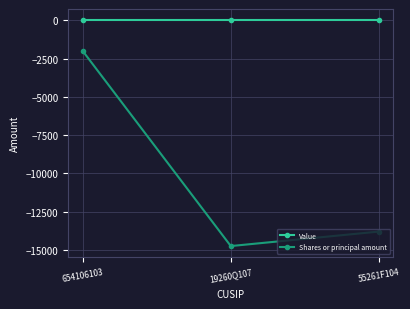

Which category has the lowest value across all series?

19260Q107